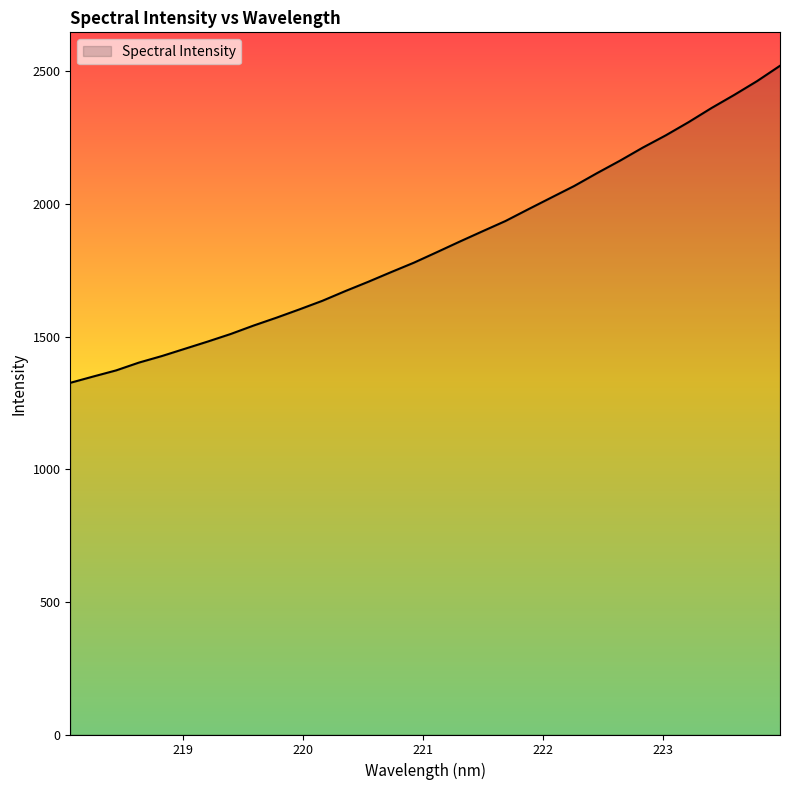

Does the chart display data point markers on the line(s)?

No